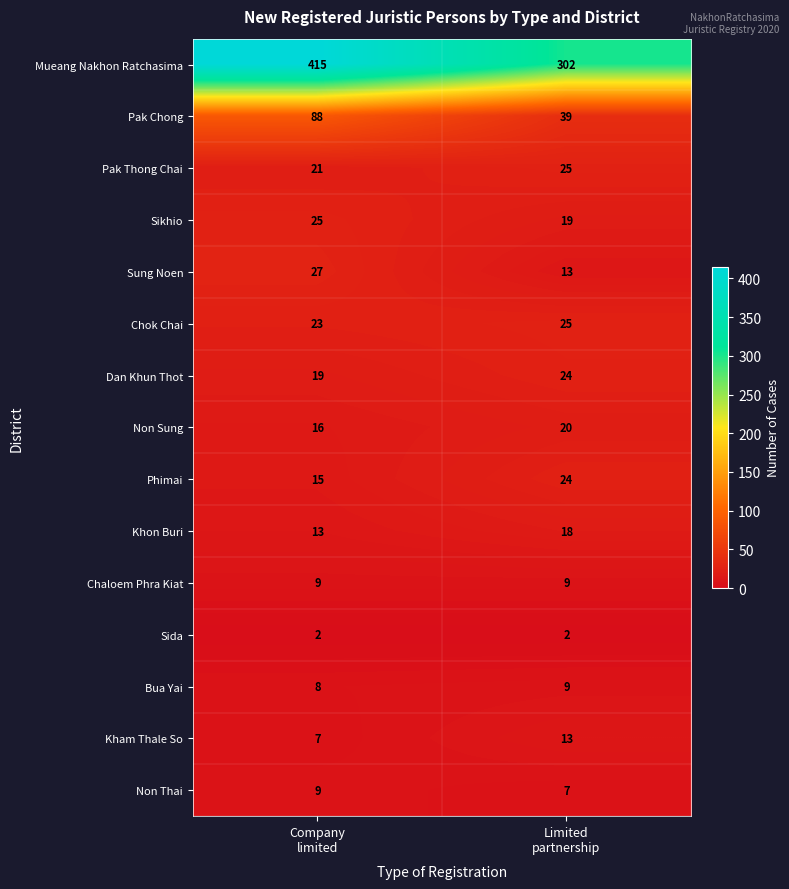

What is the greatest value displayed?

415